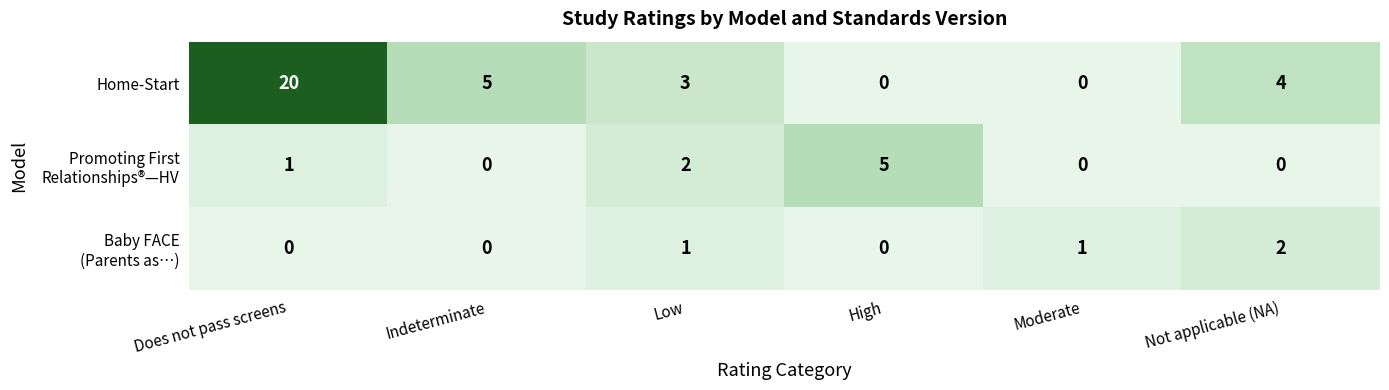

What is the difference between the second highest and minimum values in the Home-Start series?

5